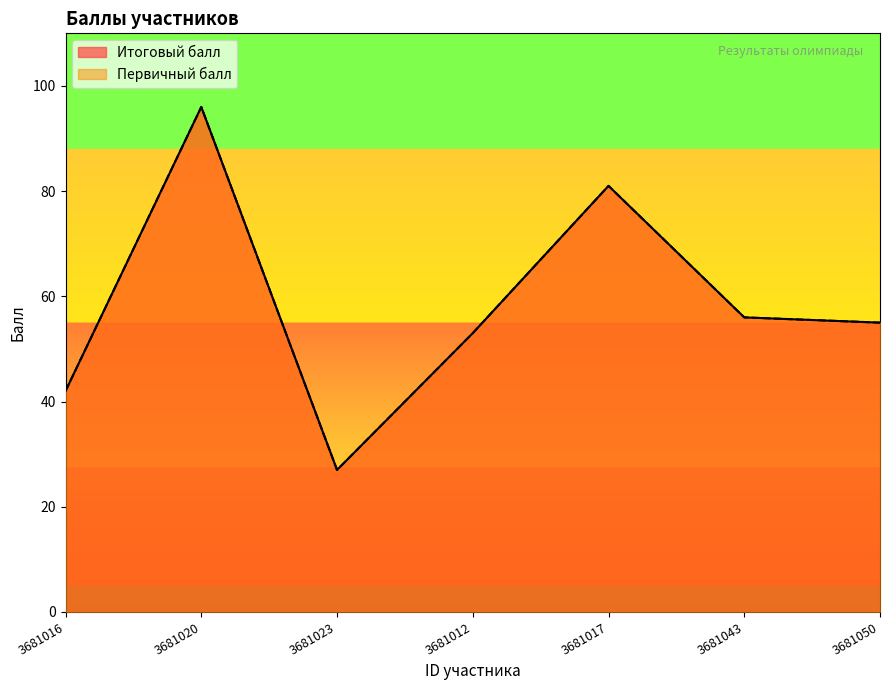

List the labels in order of Первичный балл value, smallest first.

3681023, 3681016, 3681012, 3681050, 3681043, 3681017, 3681020